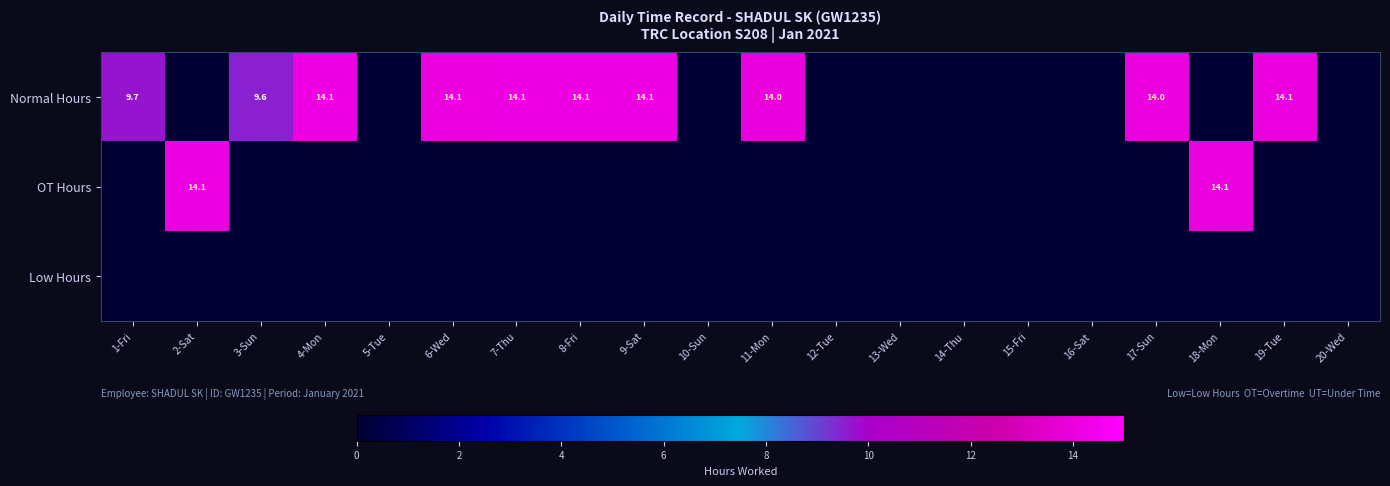

The Normal Hours series shows 14.1 at 7-Thu. True or false?

True